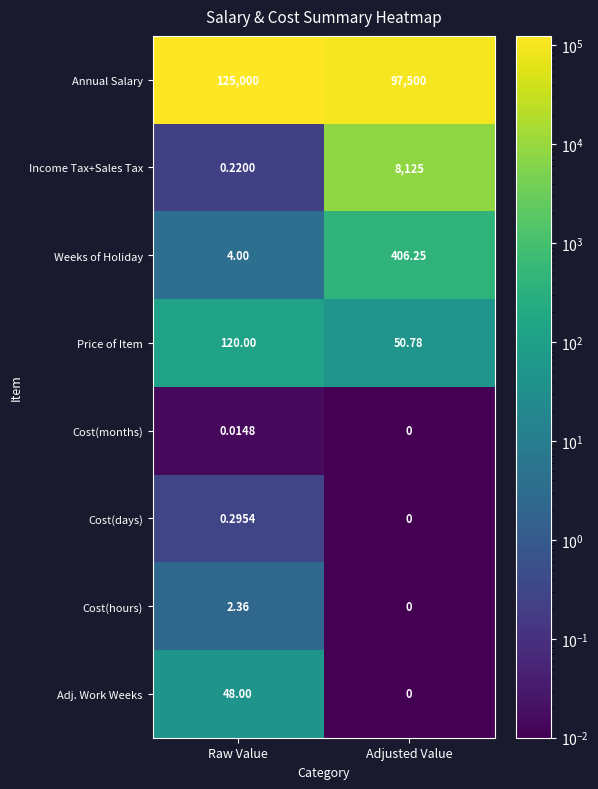

Which series has the widest spread of values?

Annual Salary